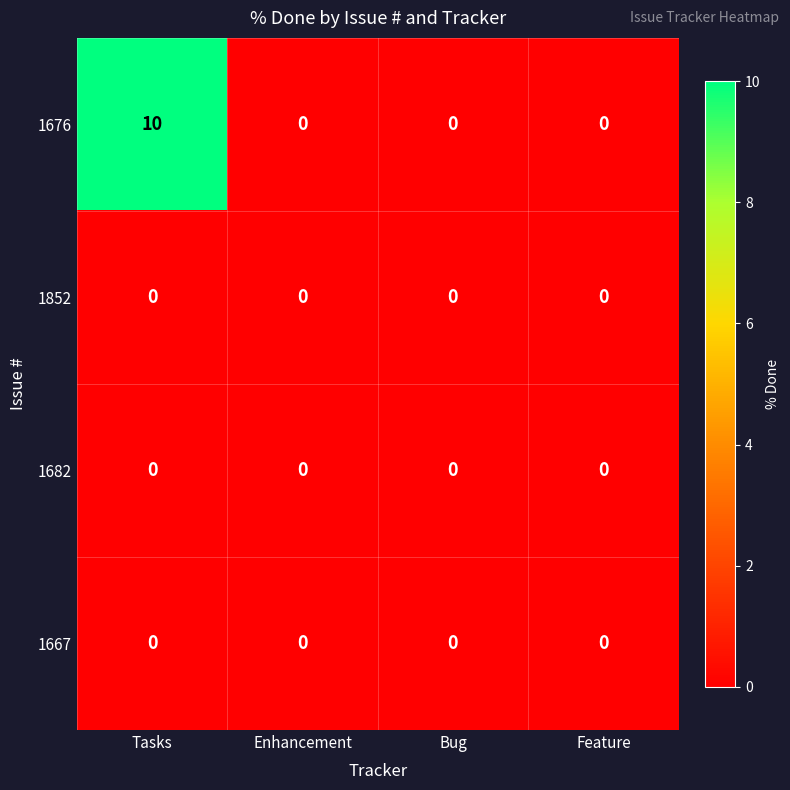

At how many categories does at least one series exceed 6?

1